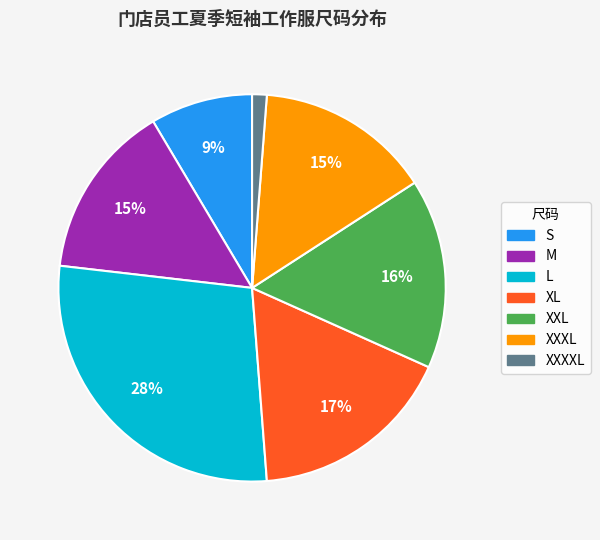

Count the number of slices in the pie.

7